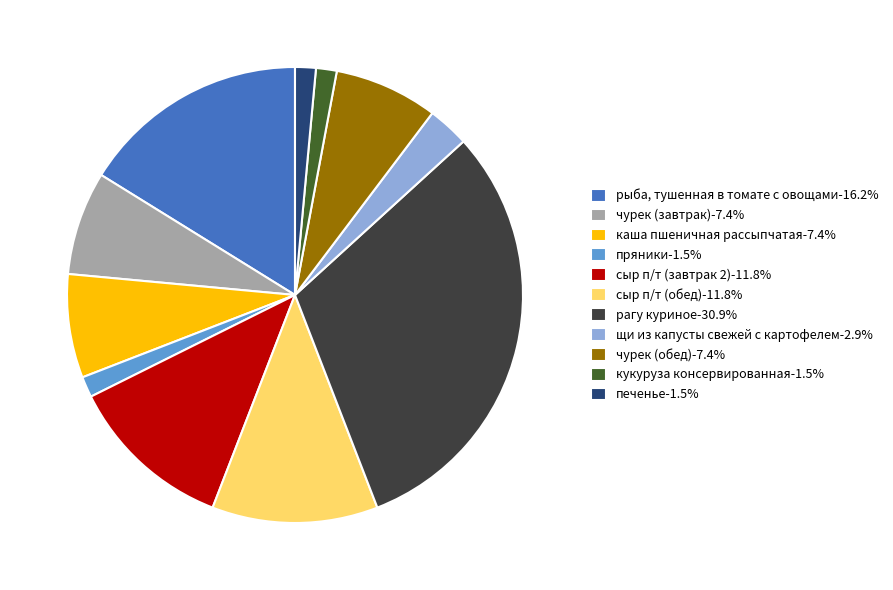

Do сыр п/т (завтрак 2)-11.8% and каша пшеничная рассыпчатая-7.4% together represent more than half of the pie?

No